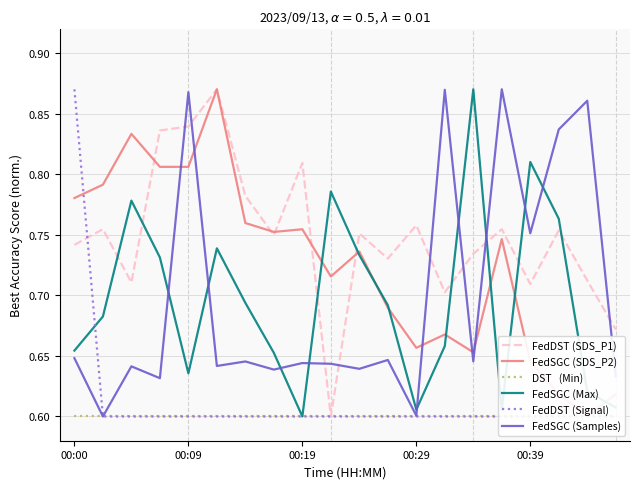

Is the value of FedDST (Signal) at 00:00 greater than the value of FedDST (SDS_P1) at 17?

Yes